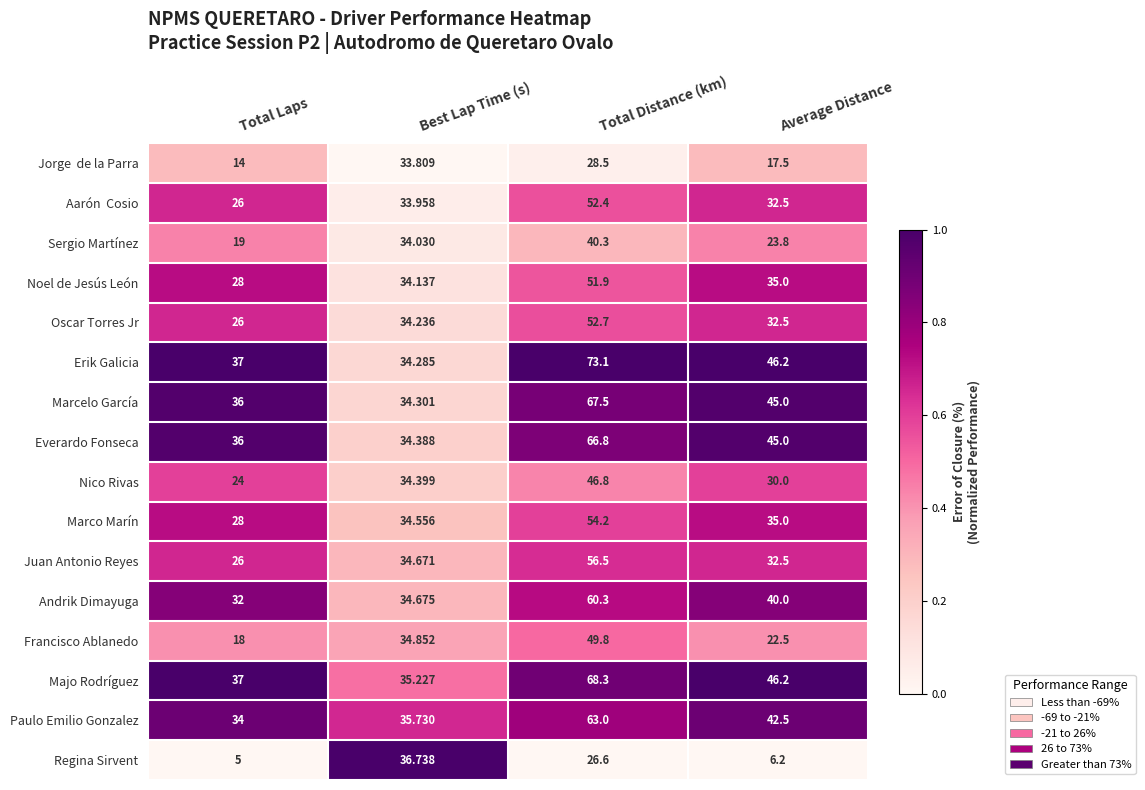

Which label corresponds to the largest value in the chart?

Total Distance (km)